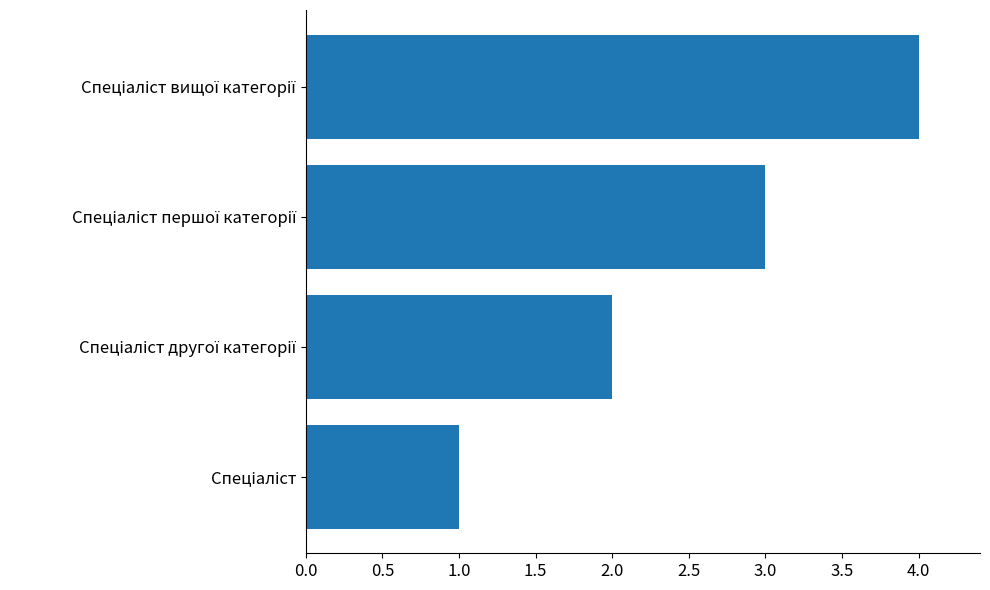

What is the greatest value displayed?

4